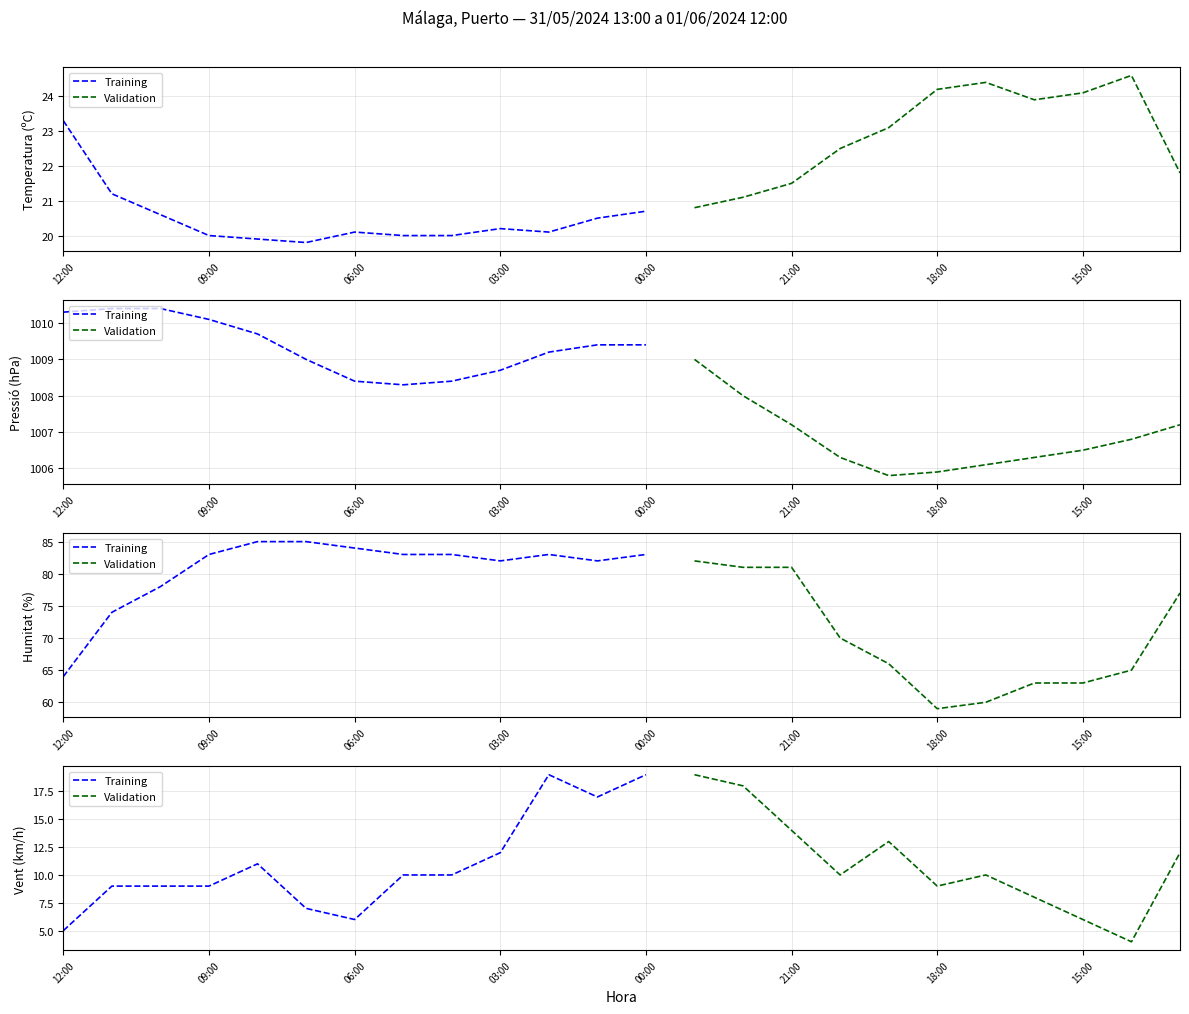

Rank the categories by Pressió (hPa) value from lowest to highest.

19:00, 18:00, 17:00, 20:00, 16:00, 15:00, 14:00, 21:00, 13:00, 22:00, 05:00, 06:00, 04:00, 03:00, 07:00, 23:00, 02:00, 01:00, 00:00, 08:00, 09:00, 12:00, 11:00, 10:00